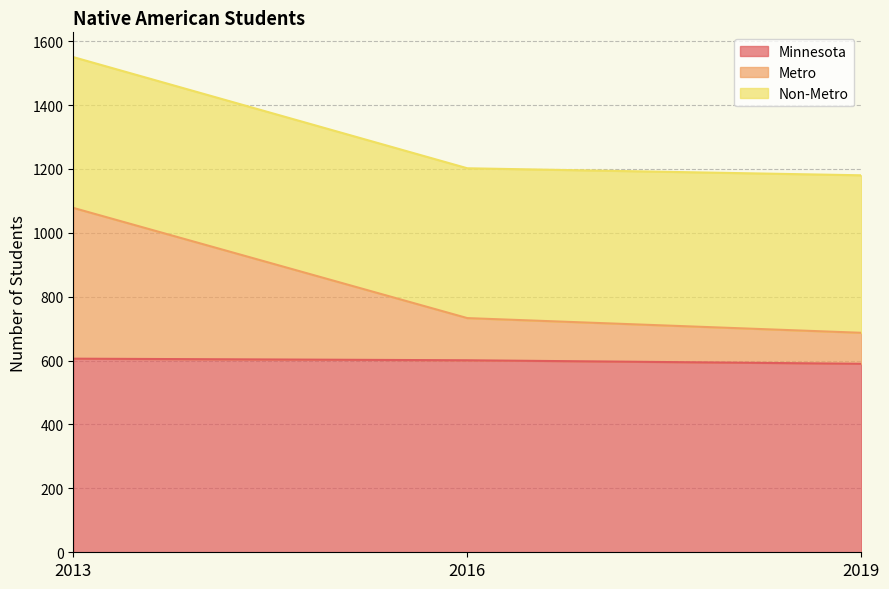

The Minnesota series shows 601 at 2016. True or false?

True